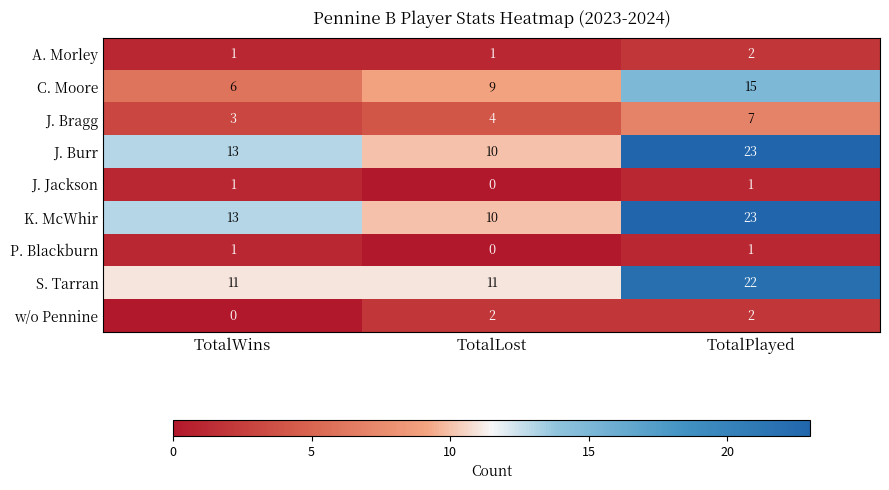

Count the J. Jackson values in the range 0 to 1.

3